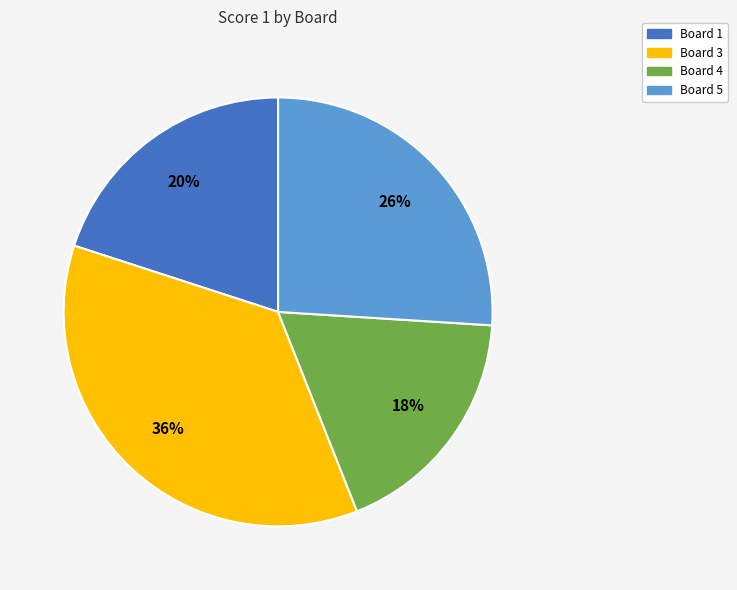

Does any single category account for the majority?

No